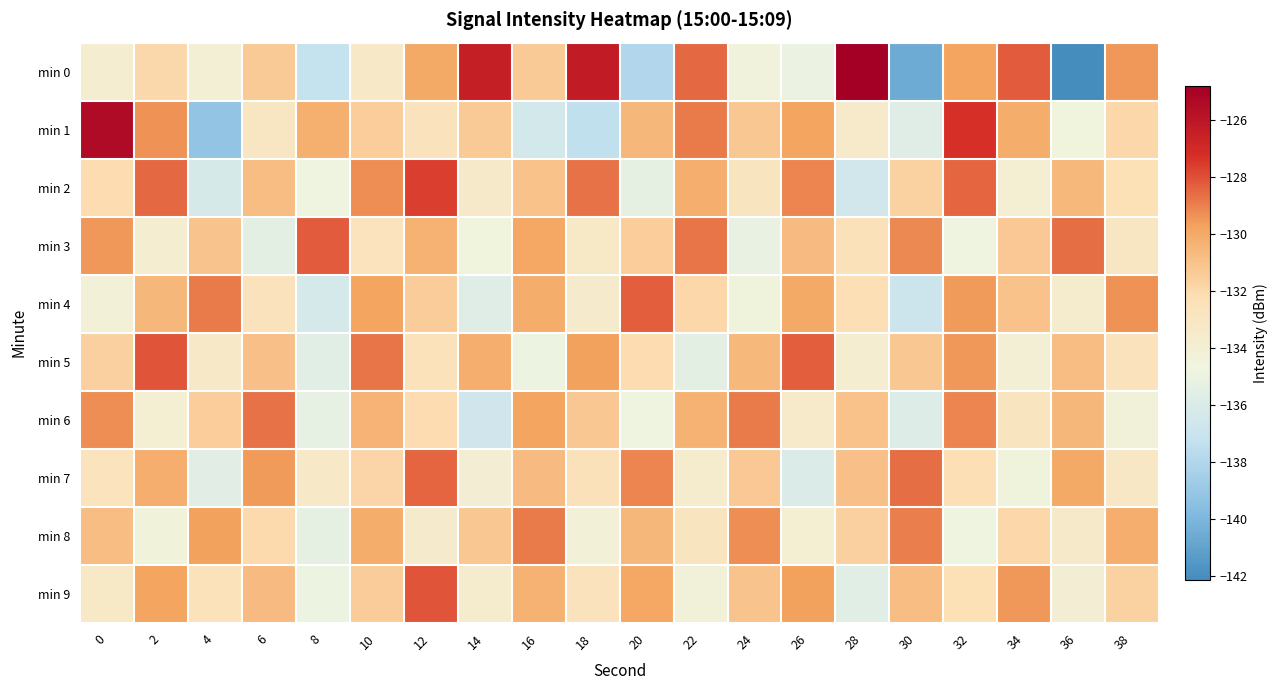

Reading left to right, extract all data points from this chart.

min 0: 0=-133.8	2=-131.9	4=-134.1	6=-131.3	8=-137.2	10=-133.3	12=-130.0	14=-126.5	16=-131.3	18=-126.3	20=-138.0	22=-128.5	24=-134.5	26=-135.0	28=-124.8	30=-140.5	32=-129.8	34=-128.2	36=-142.1	38=-129.5
min 1: 0=-125.4	2=-129.4	4=-139.2	6=-133.1	8=-130.3	10=-131.5	12=-132.6	14=-131.3	16=-136.4	18=-137.4	20=-130.5	22=-128.9	24=-131.2	26=-129.8	28=-133.5	30=-135.7	32=-127.3	34=-130.1	36=-134.6	38=-131.9
min 2: 0=-132.1	2=-128.5	4=-136.2	6=-130.8	8=-134.7	10=-129.3	12=-127.6	14=-133.4	16=-131.0	18=-128.7	20=-135.3	22=-130.2	24=-132.8	26=-129.1	28=-136.5	30=-131.7	32=-128.4	34=-133.9	36=-130.6	38=-132.3
min 3: 0=-129.5	2=-133.8	4=-131.1	6=-135.4	8=-128.2	10=-132.7	12=-130.3	14=-134.6	16=-129.9	18=-133.2	20=-131.5	22=-128.8	24=-135.1	26=-130.7	28=-132.4	30=-129.2	32=-134.8	34=-131.3	36=-128.6	38=-133.0
min 4: 0=-134.2	2=-130.5	4=-128.9	6=-132.6	8=-136.3	10=-129.8	12=-131.4	14=-135.7	16=-130.1	18=-133.6	20=-128.3	22=-131.9	24=-134.5	26=-130.0	28=-132.2	30=-136.8	32=-129.6	34=-131.0	36=-133.7	38=-129.4
min 5: 0=-131.6	2=-128.1	4=-133.3	6=-130.9	8=-135.6	10=-128.8	12=-132.5	14=-130.2	16=-134.9	18=-129.7	20=-132.1	22=-135.4	24=-130.6	26=-128.3	28=-133.8	30=-131.2	32=-129.5	34=-134.1	36=-130.8	38=-132.6
min 6: 0=-129.3	2=-133.9	4=-131.5	6=-128.7	8=-135.2	10=-130.4	12=-132.1	14=-136.6	16=-129.8	18=-131.2	20=-134.7	22=-130.3	24=-128.9	26=-133.5	28=-131.0	30=-135.8	32=-129.1	34=-132.8	36=-130.5	38=-134.3
min 7: 0=-132.7	2=-130.2	4=-135.5	6=-129.6	8=-133.3	10=-131.8	12=-128.4	14=-134.0	16=-130.7	18=-132.4	20=-129.1	22=-133.7	24=-131.3	26=-136.0	28=-130.9	30=-128.6	32=-132.2	34=-134.5	36=-130.0	38=-133.1
min 8: 0=-130.8	2=-134.4	4=-129.7	6=-132.0	8=-135.3	10=-130.1	12=-133.6	14=-131.2	16=-128.9	18=-134.2	20=-130.5	22=-132.8	24=-129.3	26=-133.9	28=-131.6	30=-129.0	32=-134.7	34=-131.9	36=-133.4	38=-130.2
min 9: 0=-133.2	2=-129.8	4=-132.5	6=-130.7	8=-134.9	10=-131.4	12=-128.1	14=-133.7	16=-130.3	18=-132.6	20=-129.9	22=-134.3	24=-131.1	26=-129.7	28=-135.6	30=-130.8	32=-132.3	34=-129.5	36=-134.0	38=-131.7